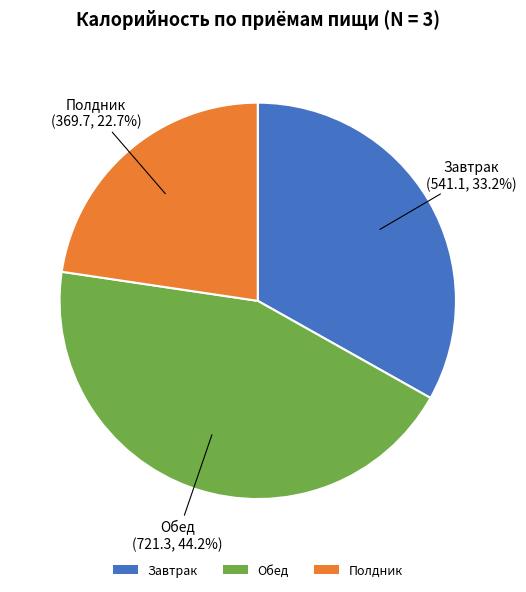

Between Полдник and Обед, which is larger?

Обед